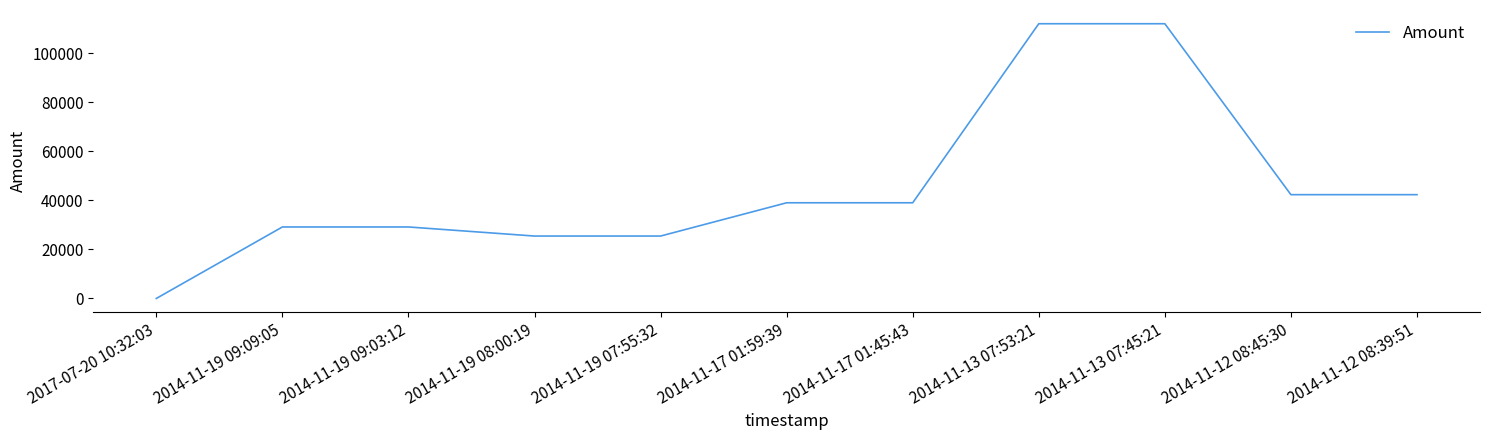

What is the sum of the values at 2014-11-12 08:39:51 and 2014-11-19 09:09:05?

71443.0